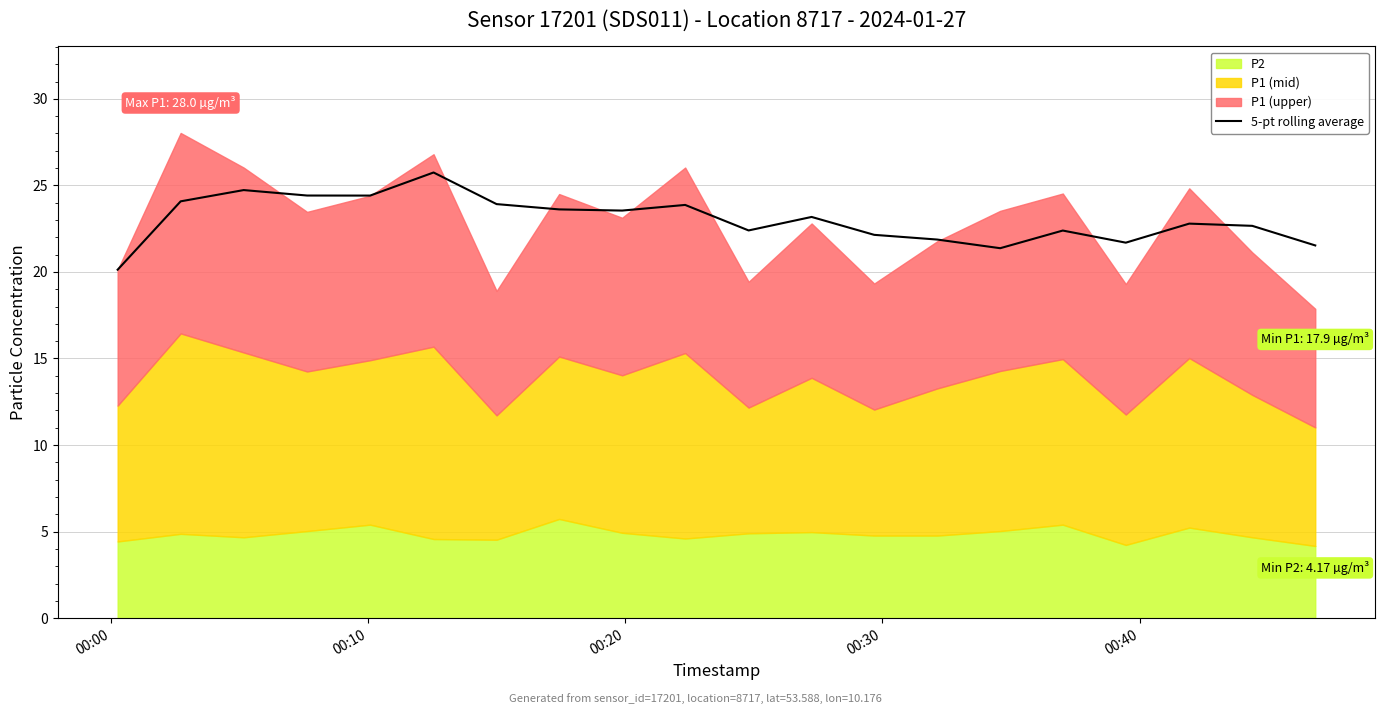

What is the value of the 11th point from the left?

22.4